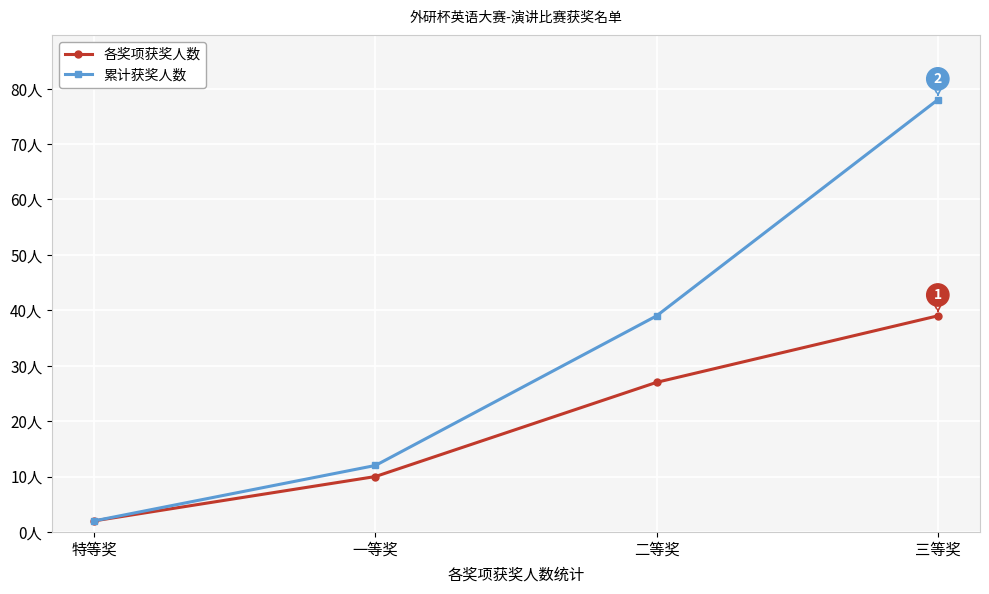

Does the chart have visible grid lines?

Yes